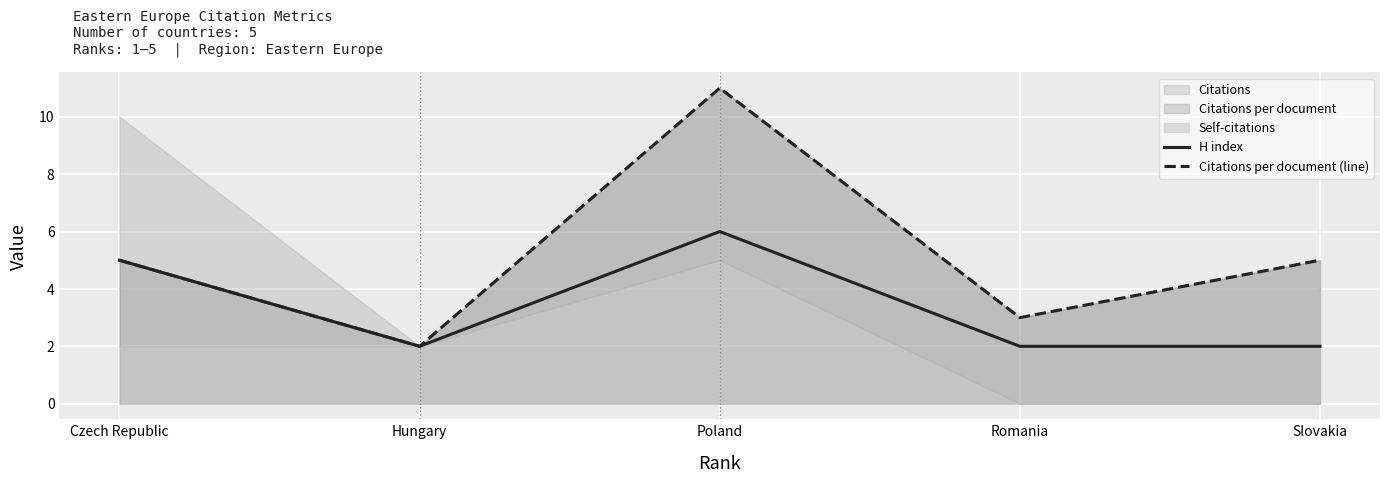

At which label is H index closest to 4?

Czech Republic